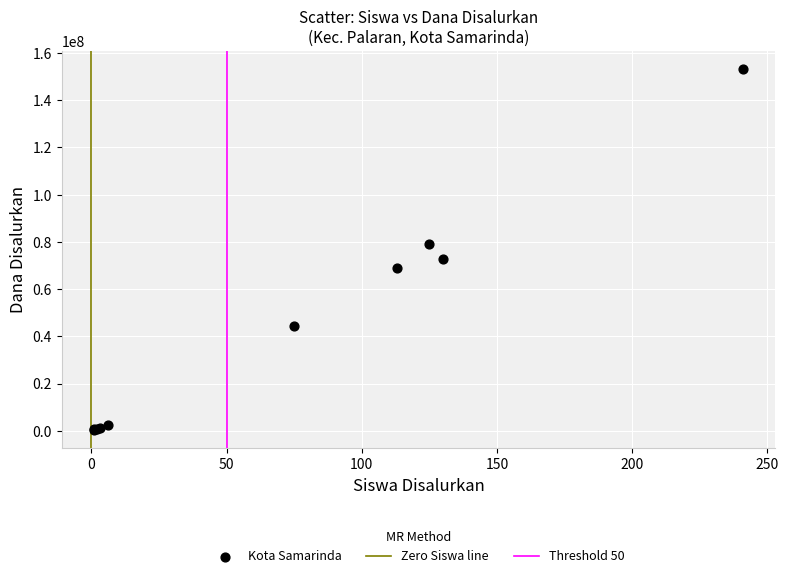

What Y value in the scatter plot is closest to 76875000?

79125000